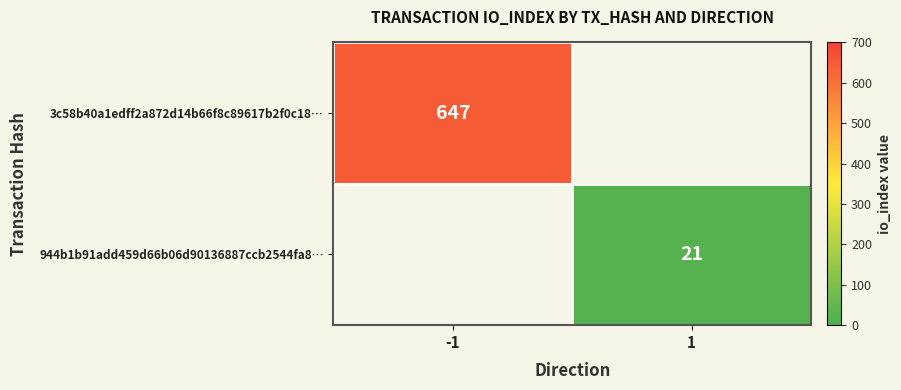

The value of 944b1b91add459d66b06d90136887ccb2544fa8… at 1 is 35.3. True or false?

False